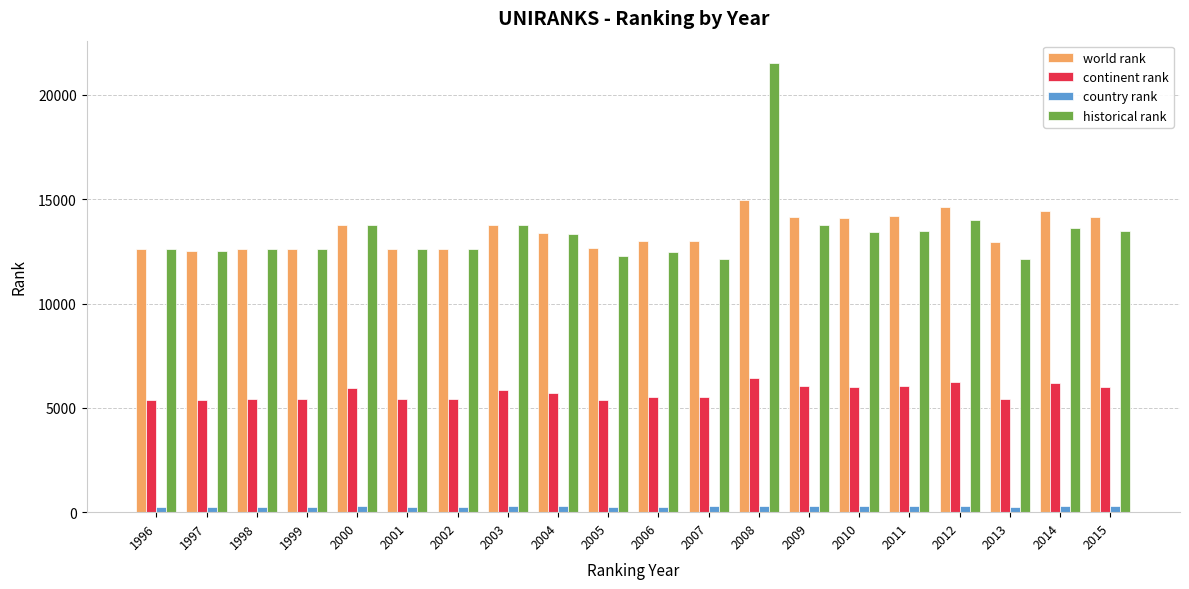

What is the total value across all series at 2003?

33721